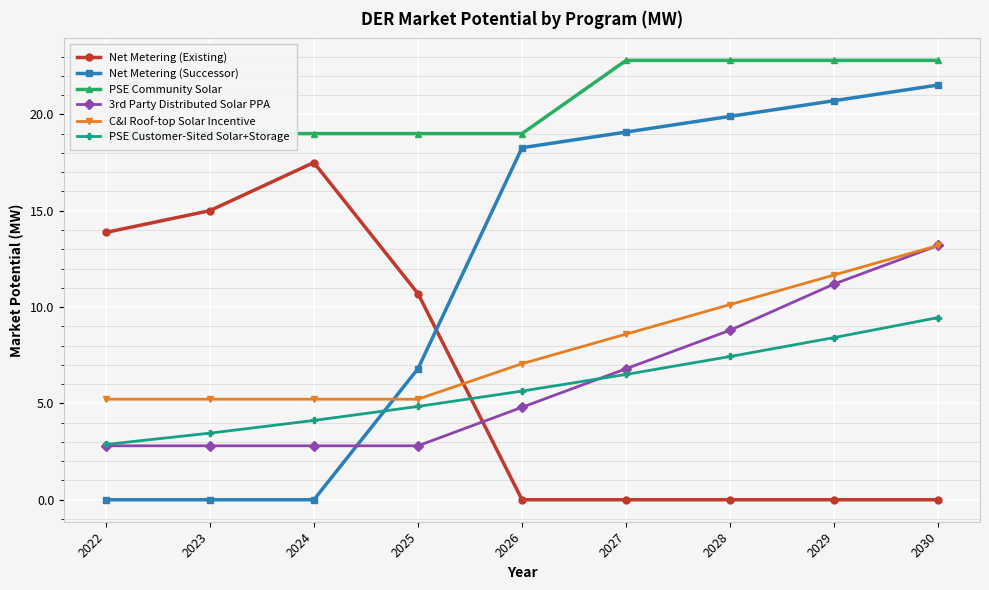

The value of C&I Roof-top Solar Incentive at 2022 is 1.7. True or false?

False